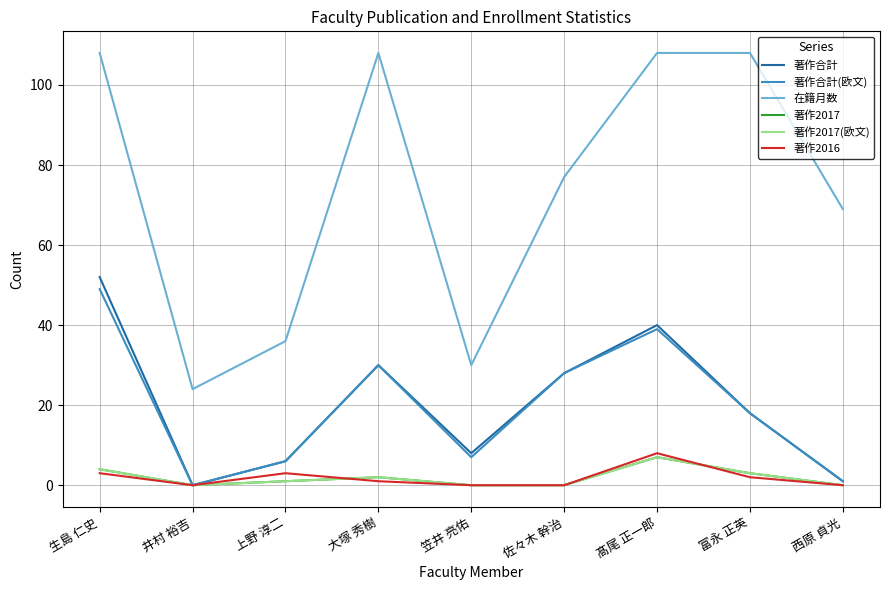

What is the greatest value displayed?

108